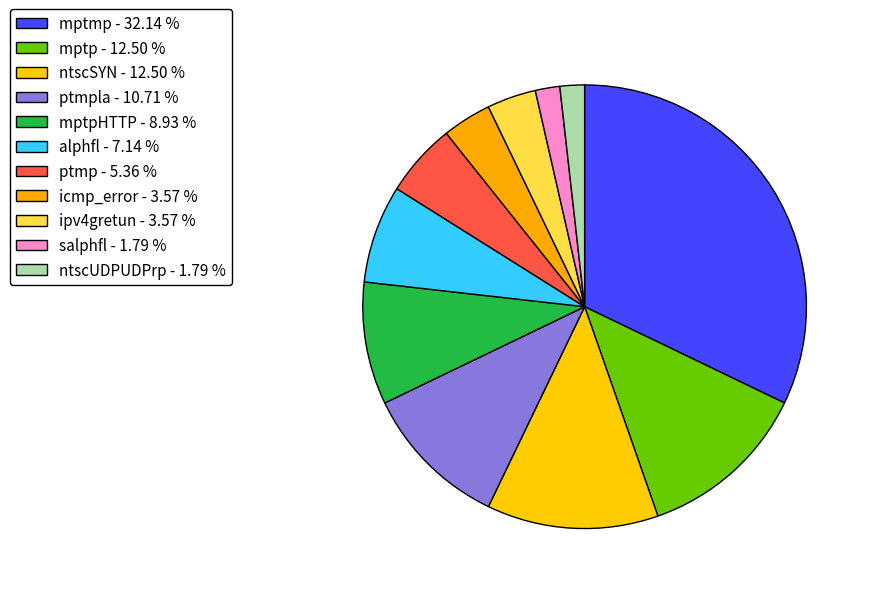

How many slices are in this pie chart?

11